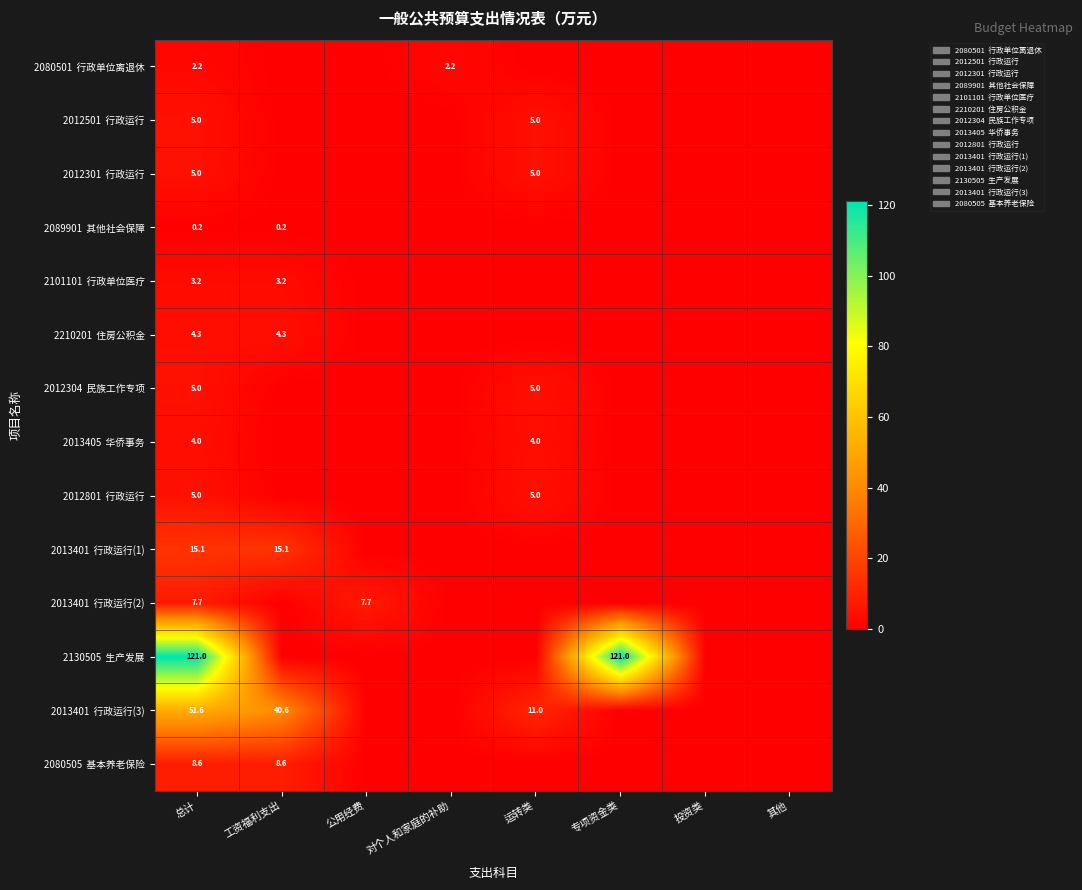

What is the difference between the maximum and second lowest values in the 2089901 其他社会保障 series?

0.2